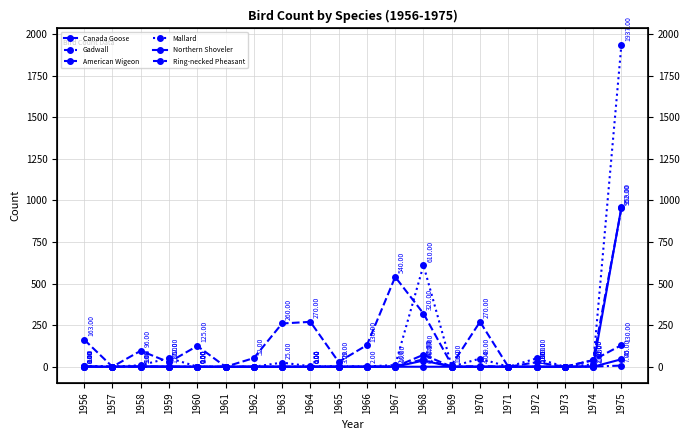

How many lines are shown in the chart?

6